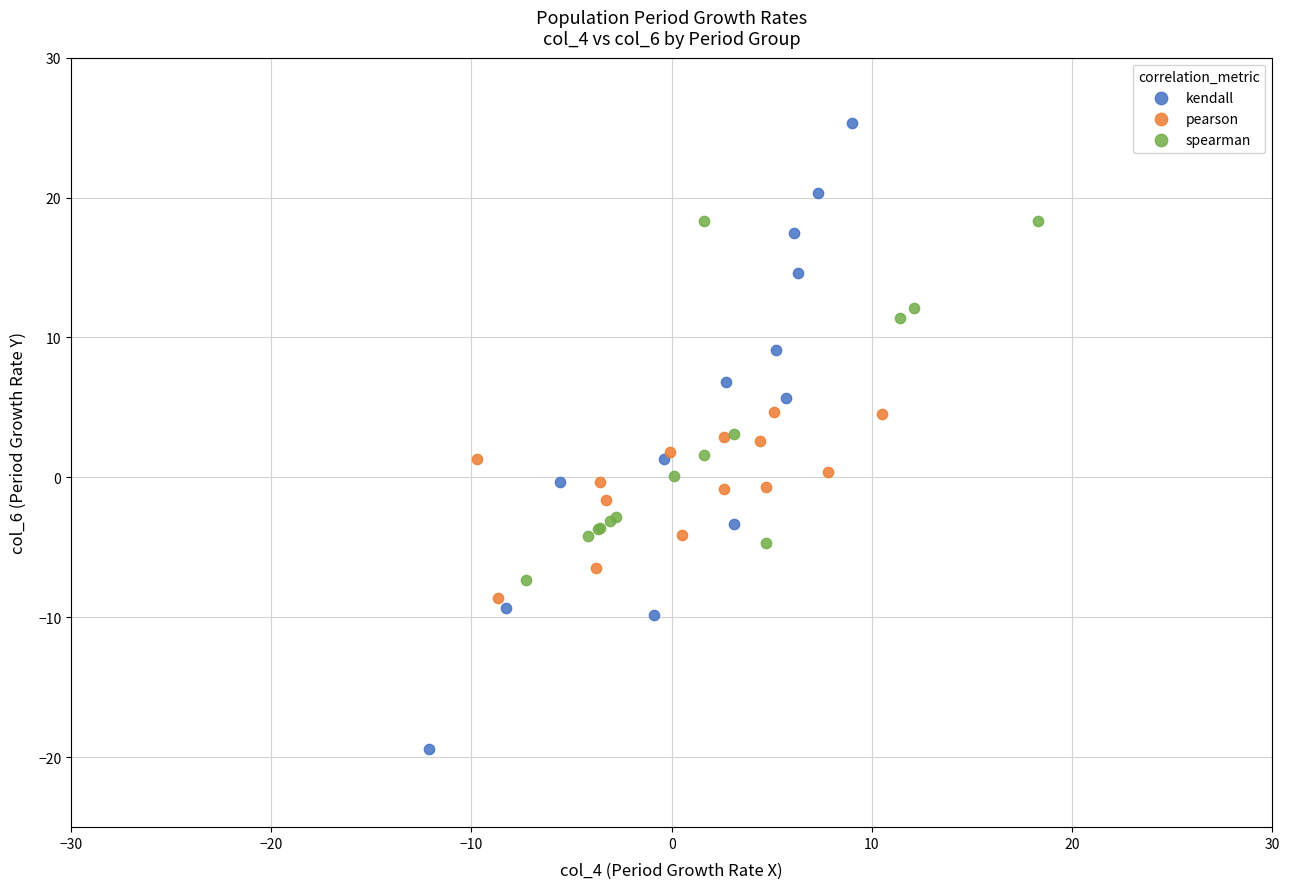

What are all the series names shown in the legend?

kendall, pearson, spearman